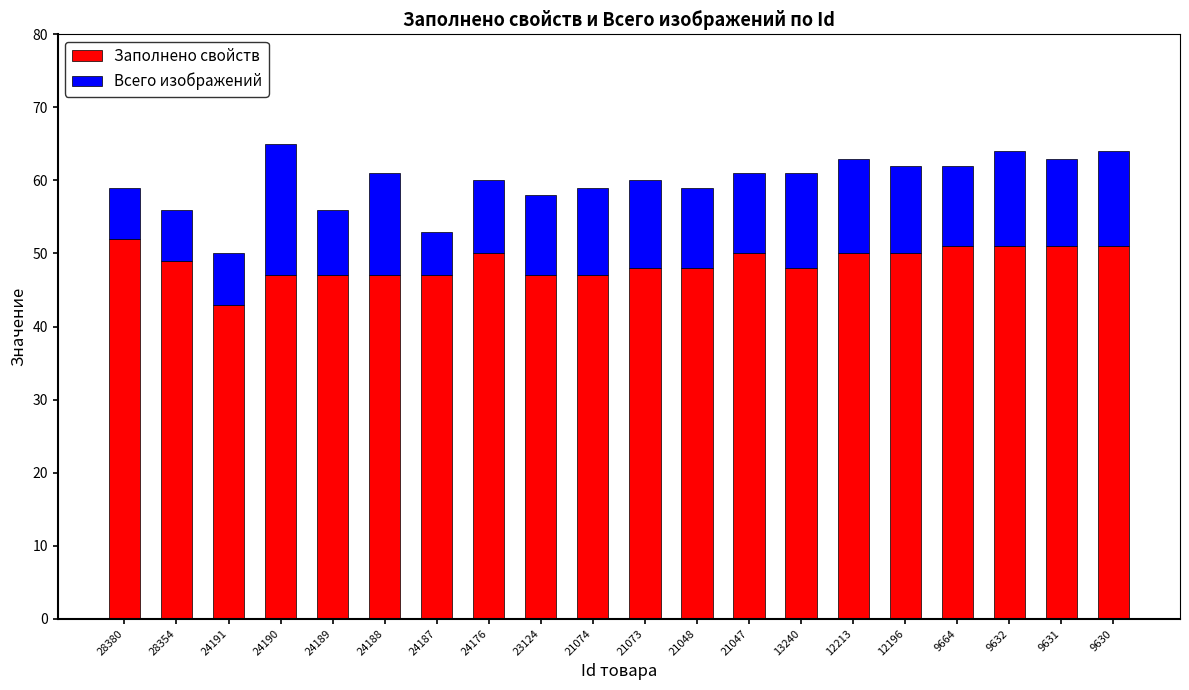

What value does the Заполнено свойств series have at 28354?

49